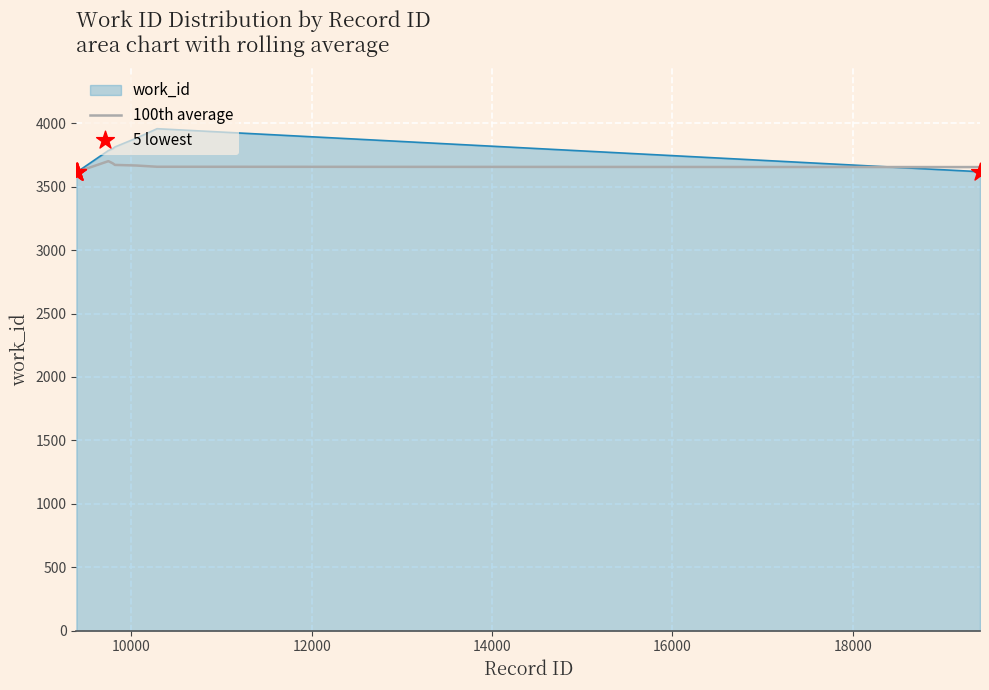

Which series has the widest spread of values?

work_id